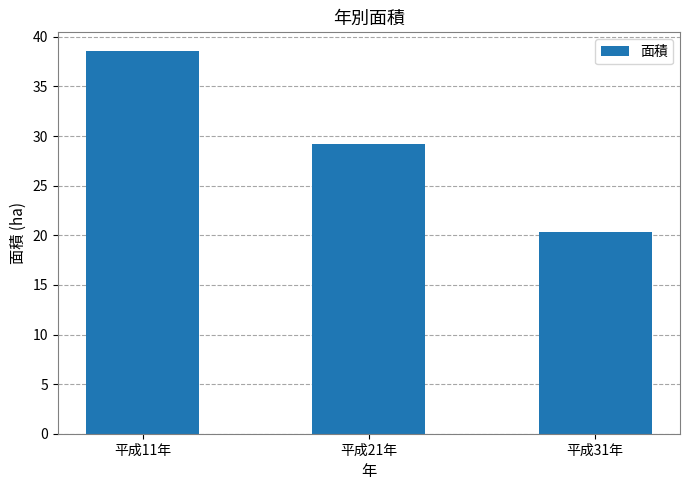

What is the ratio of the value at 平成31年 to the value at 平成21年?

0.7